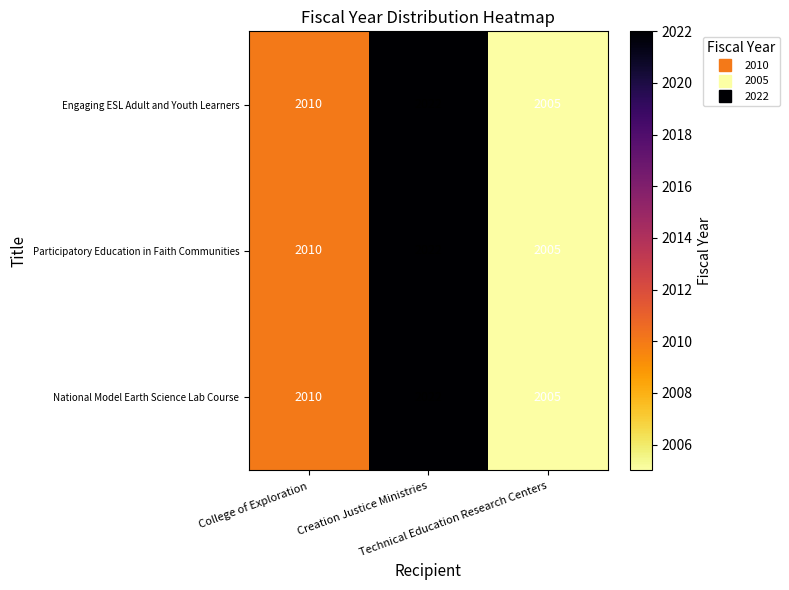

How many distinct data groups are displayed?

3